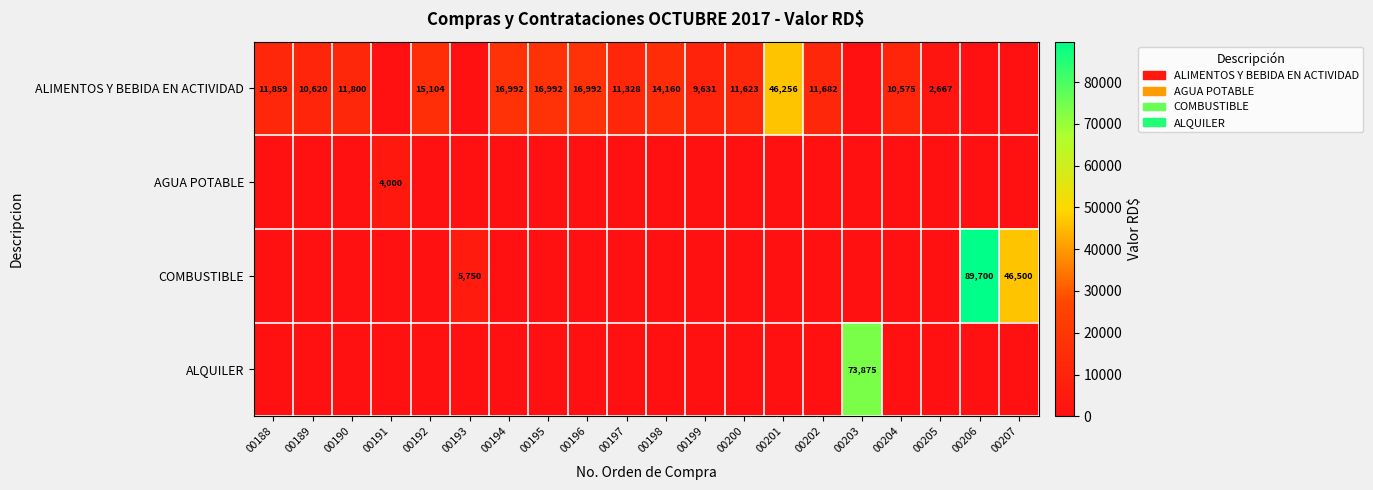

Is it true that ALIMENTOS Y BEBIDA EN ACTIVIDAD equals 11859 at 00188?

True